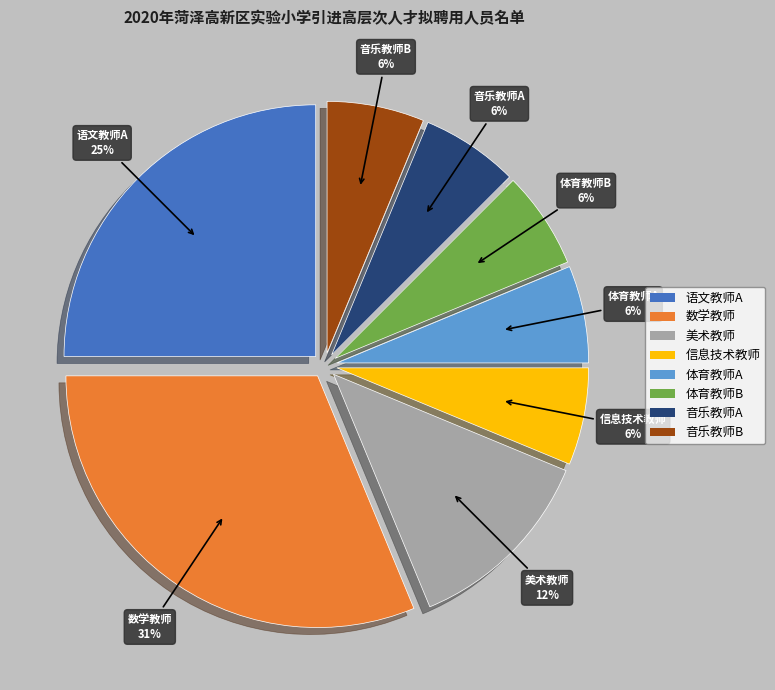

Count the number of slices in the pie.

8